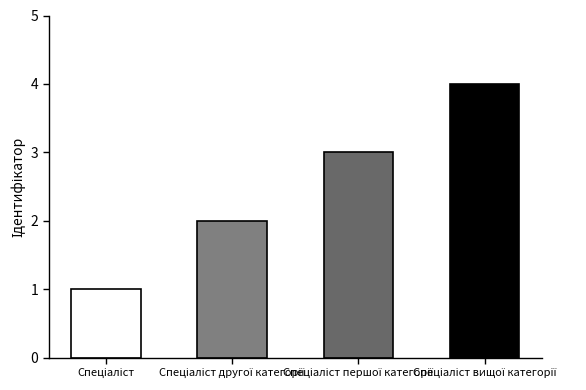

What is the difference between the maximum and second lowest values?

2